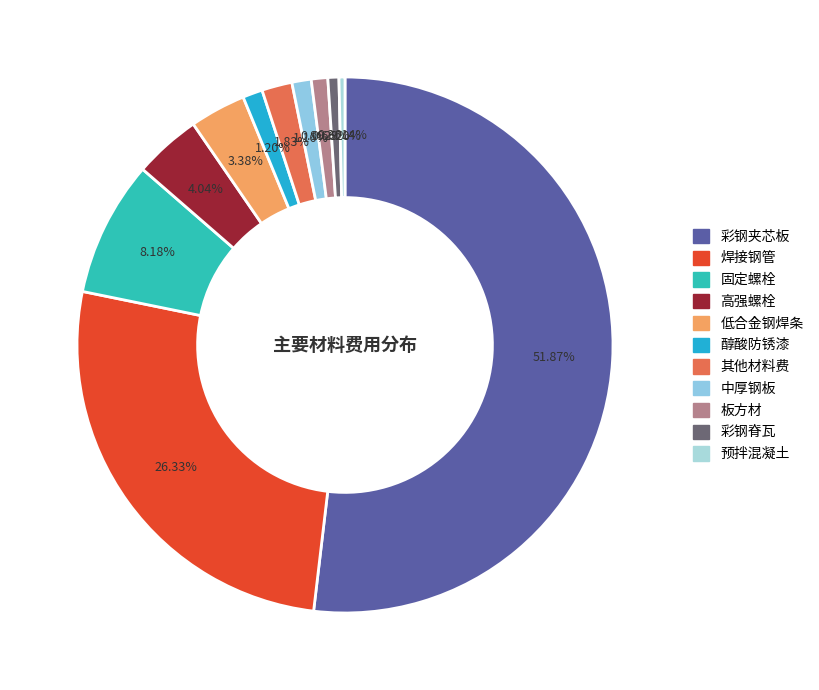

Which category has the biggest portion of the pie?

彩钢夹芯板